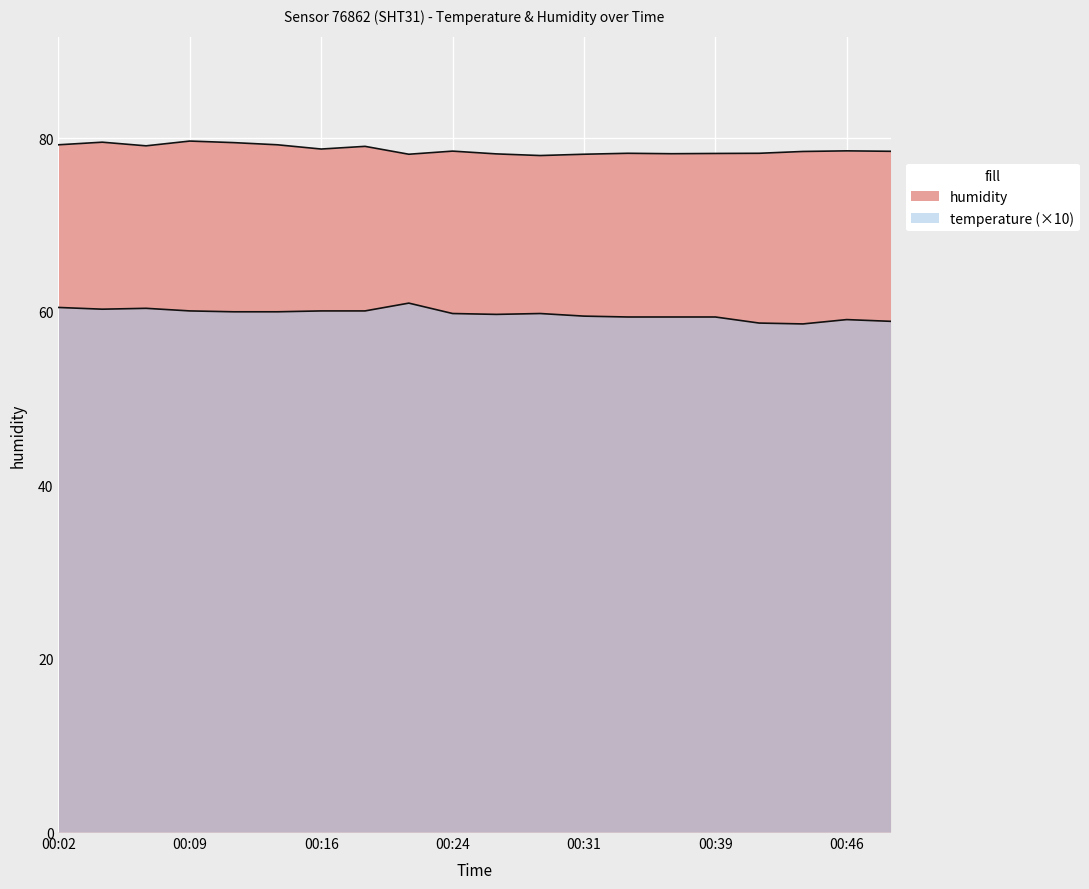

Is it true that temperature equals 39.5 at 2023-03-01T00:12?

False